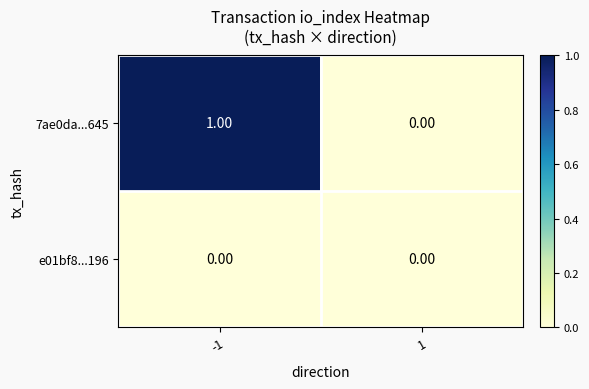

List the series in order of their overall mean, highest first.

7ae0da...645, e01bf8...196